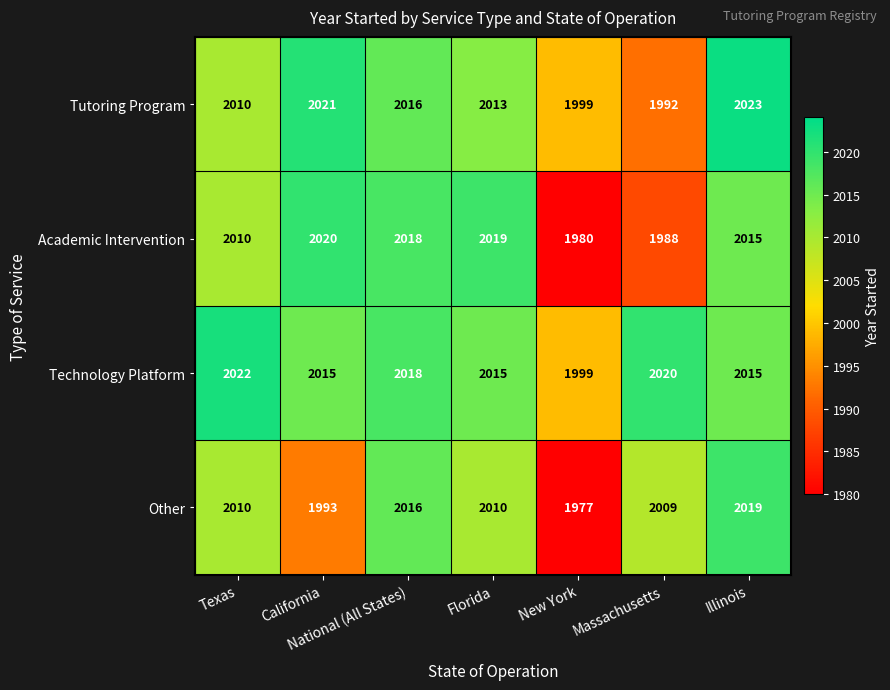

What is the sum of the Academic Intervention values at National (All States) and California?

4038